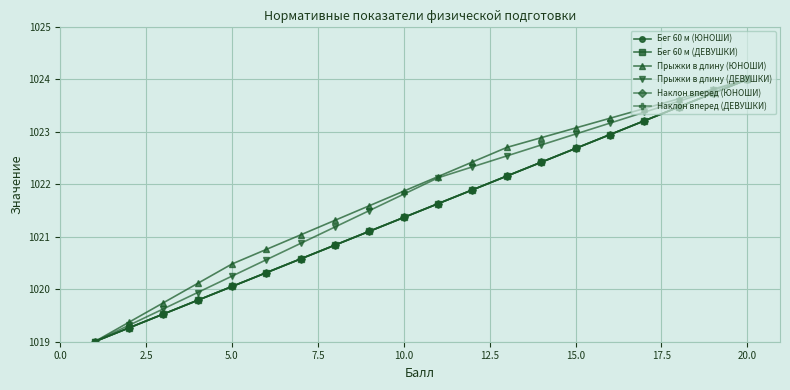

Does the chart have visible grid lines?

Yes